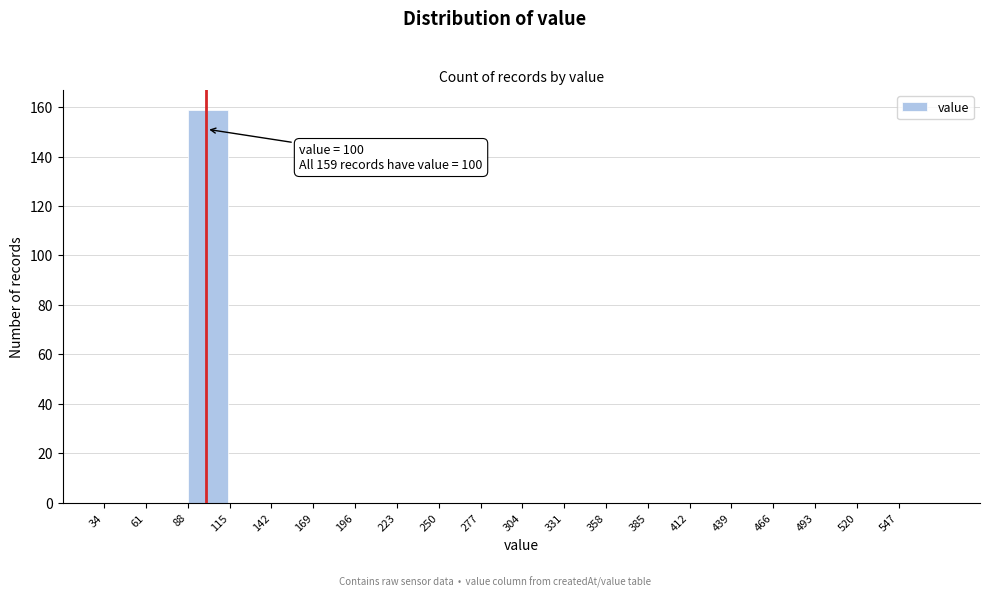

Over which range of the x-axis is the bar tallest?

88 to 115